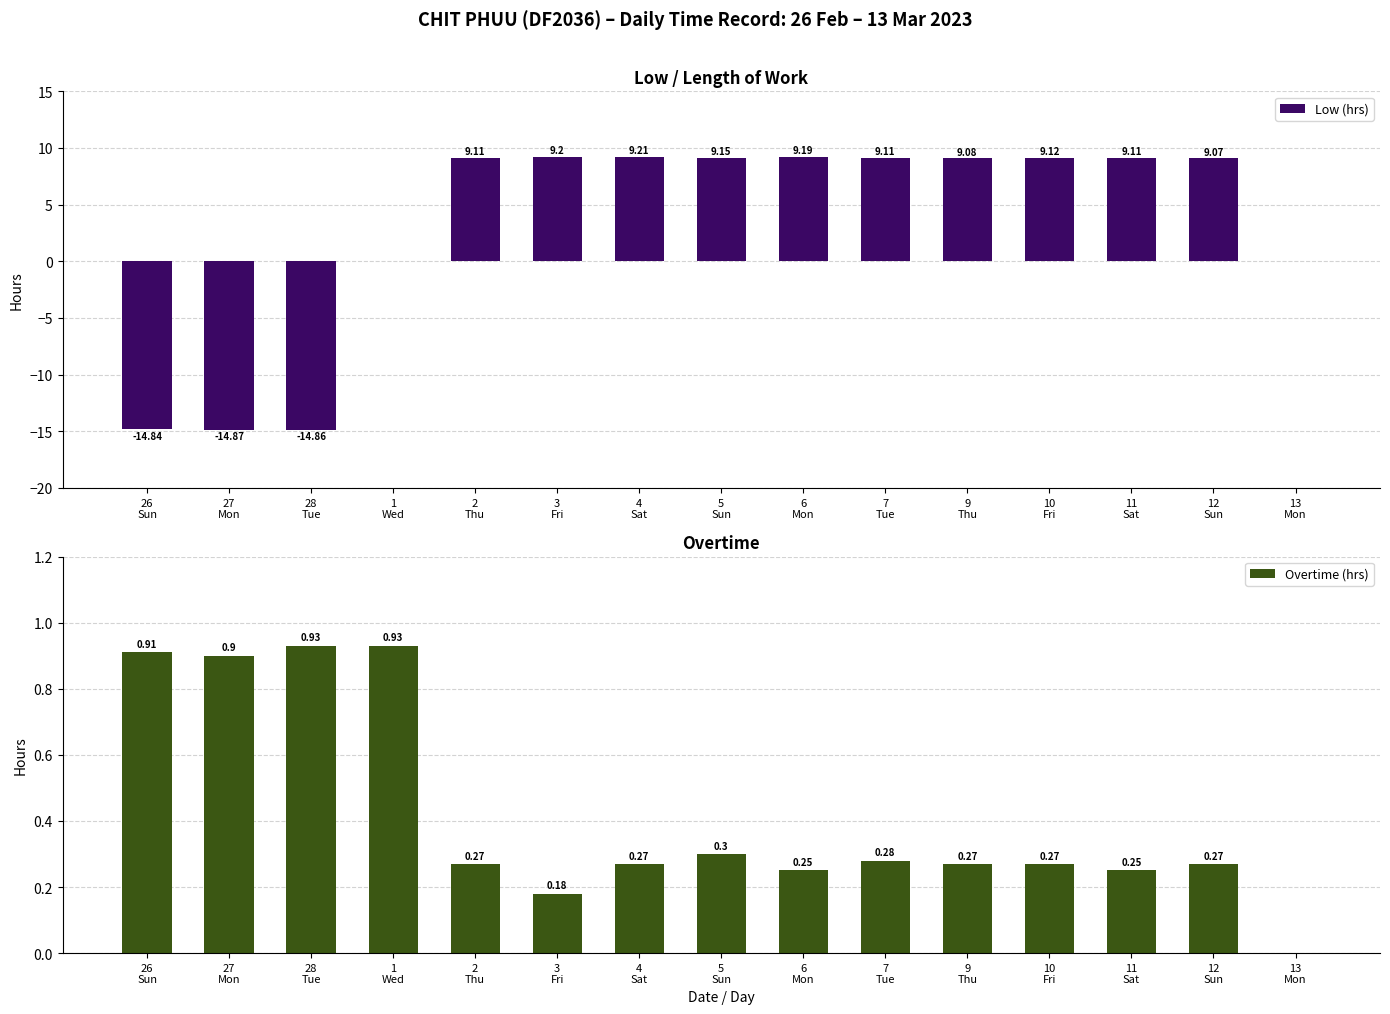

How many data points in Low (hrs) are less than 9?

5